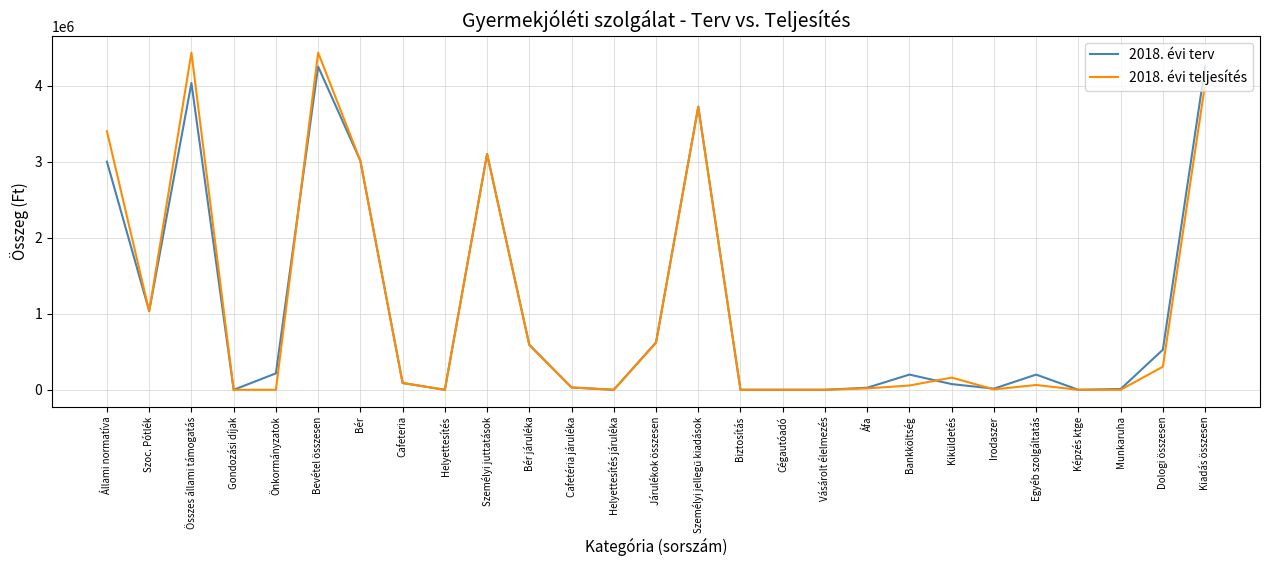

Is the value of 2018. évi terv at Önkormányzatok greater than the value of 2018. évi teljesítés at Személyi juttatások?

No